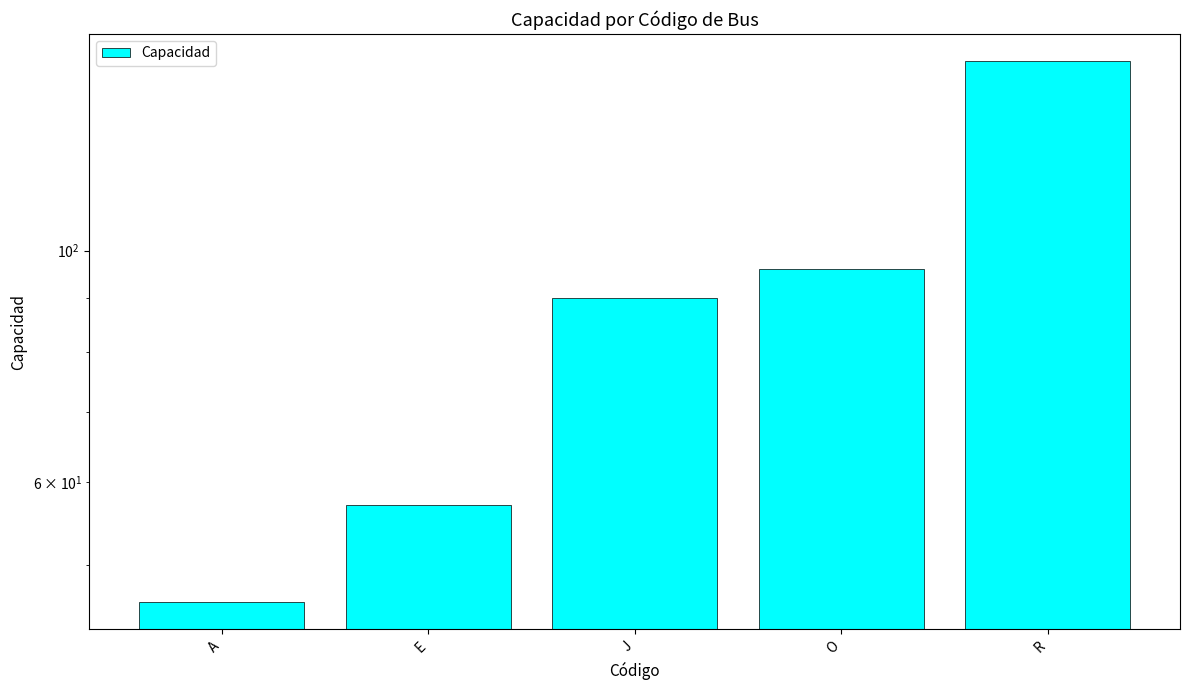

List the labels in order of value, smallest first.

A, E, J, O, R